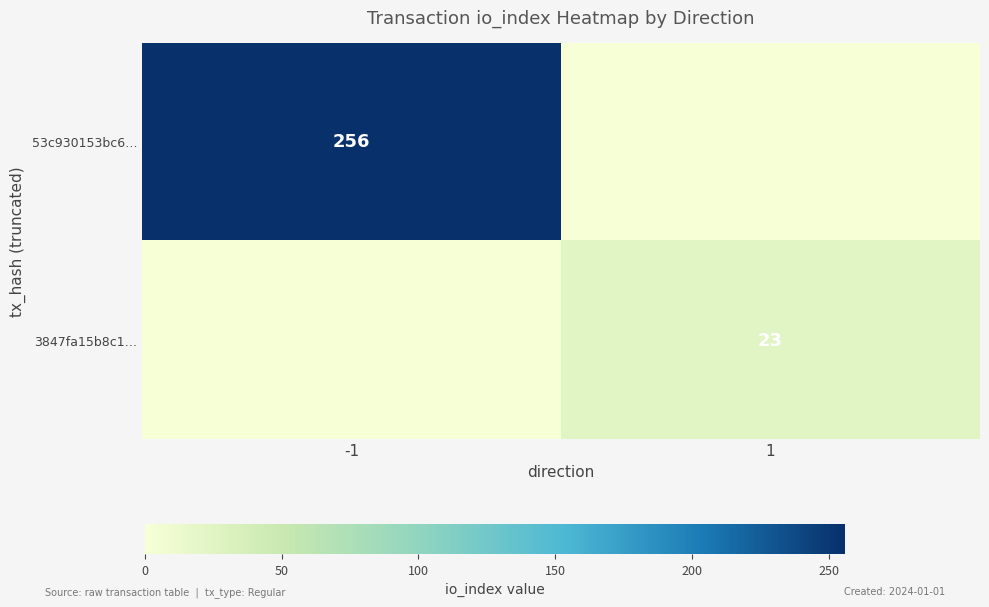

True or false: 3847fa15b8c1… has a value of 37 at 1.

False